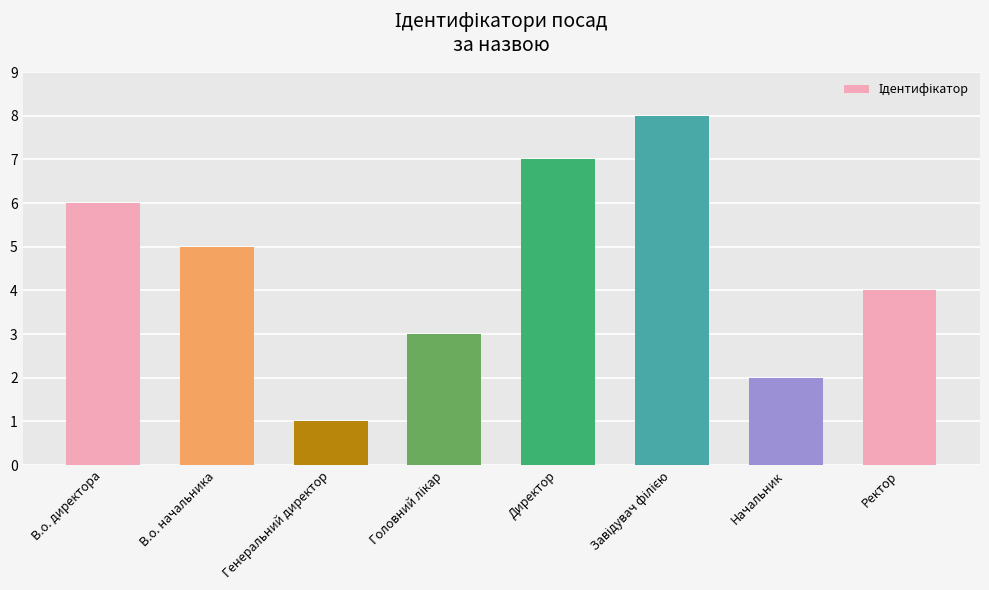

Reading left to right, what are all the values shown in this chart?

6	5	1	3	7	8	2	4